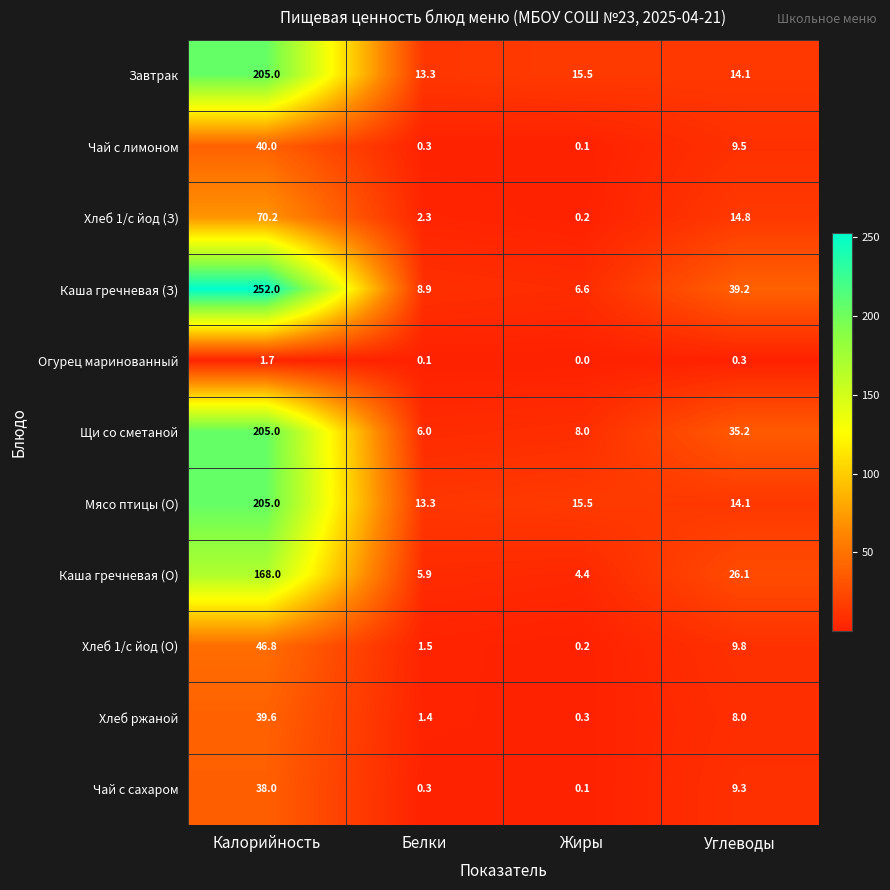

At which category is the sum across all series the highest?

Калорийность